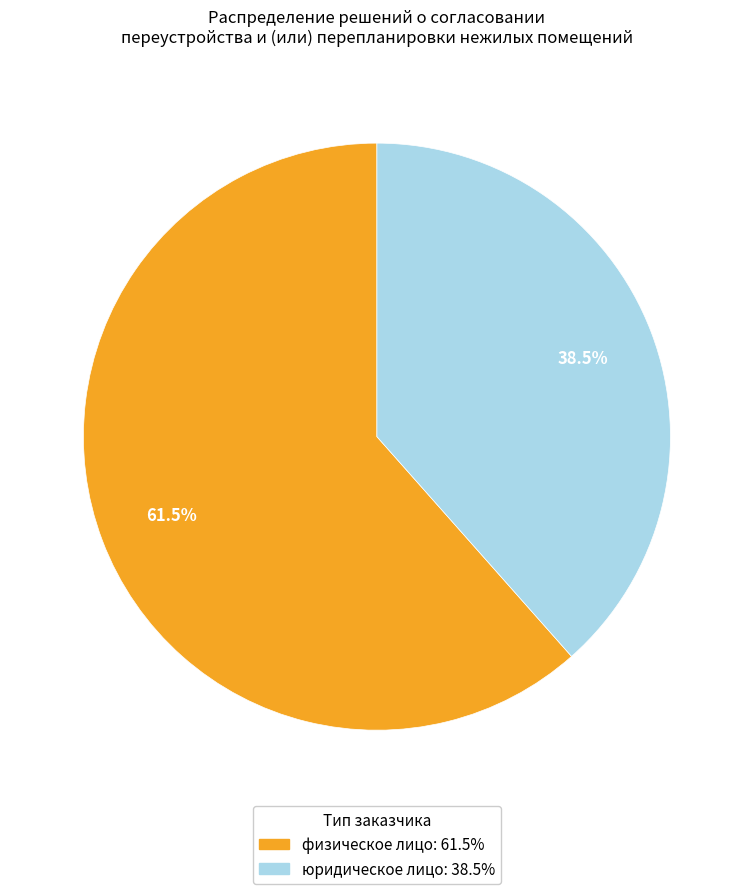

What is the ratio of the value at физическое лицо to the value at юридическое лицо?

1.6